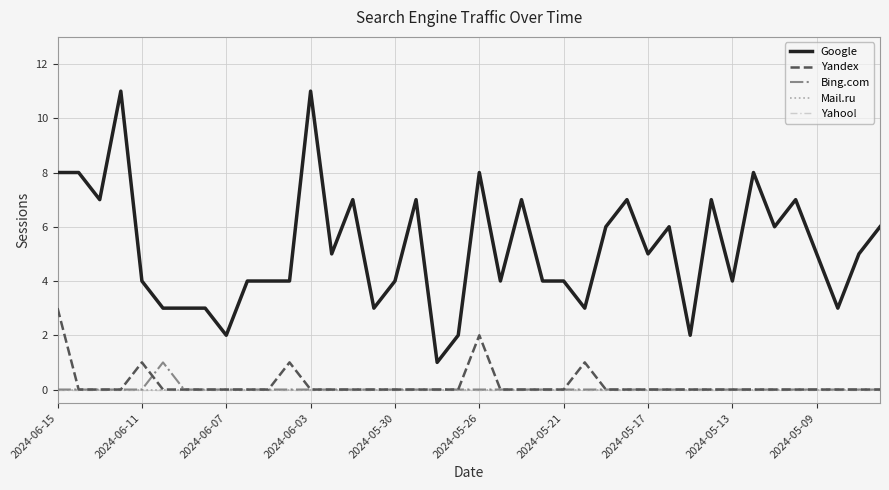

Does the chart display data point markers on the line(s)?

No